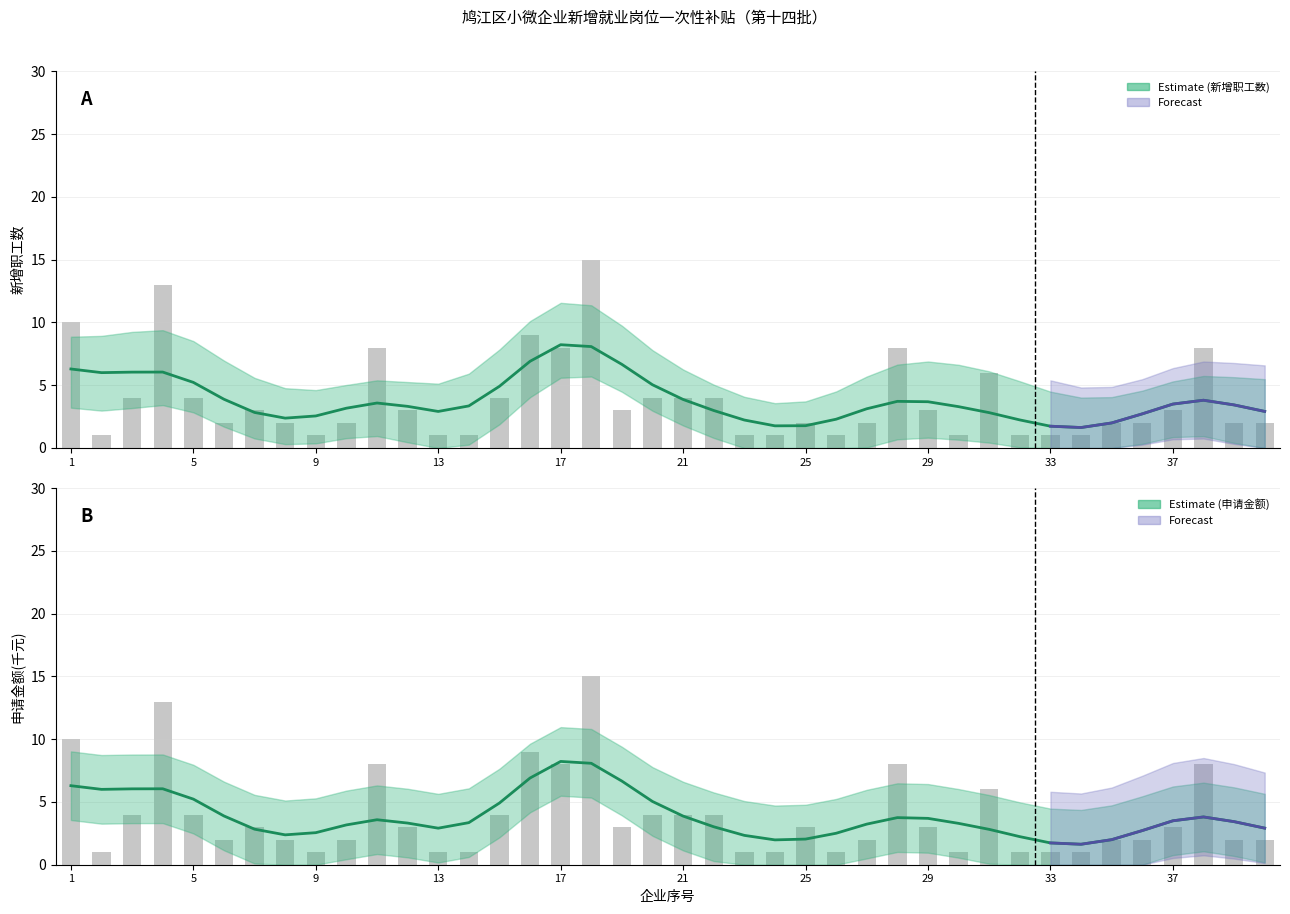

What is the average value of the 申请金额 Estimate series?

3.9